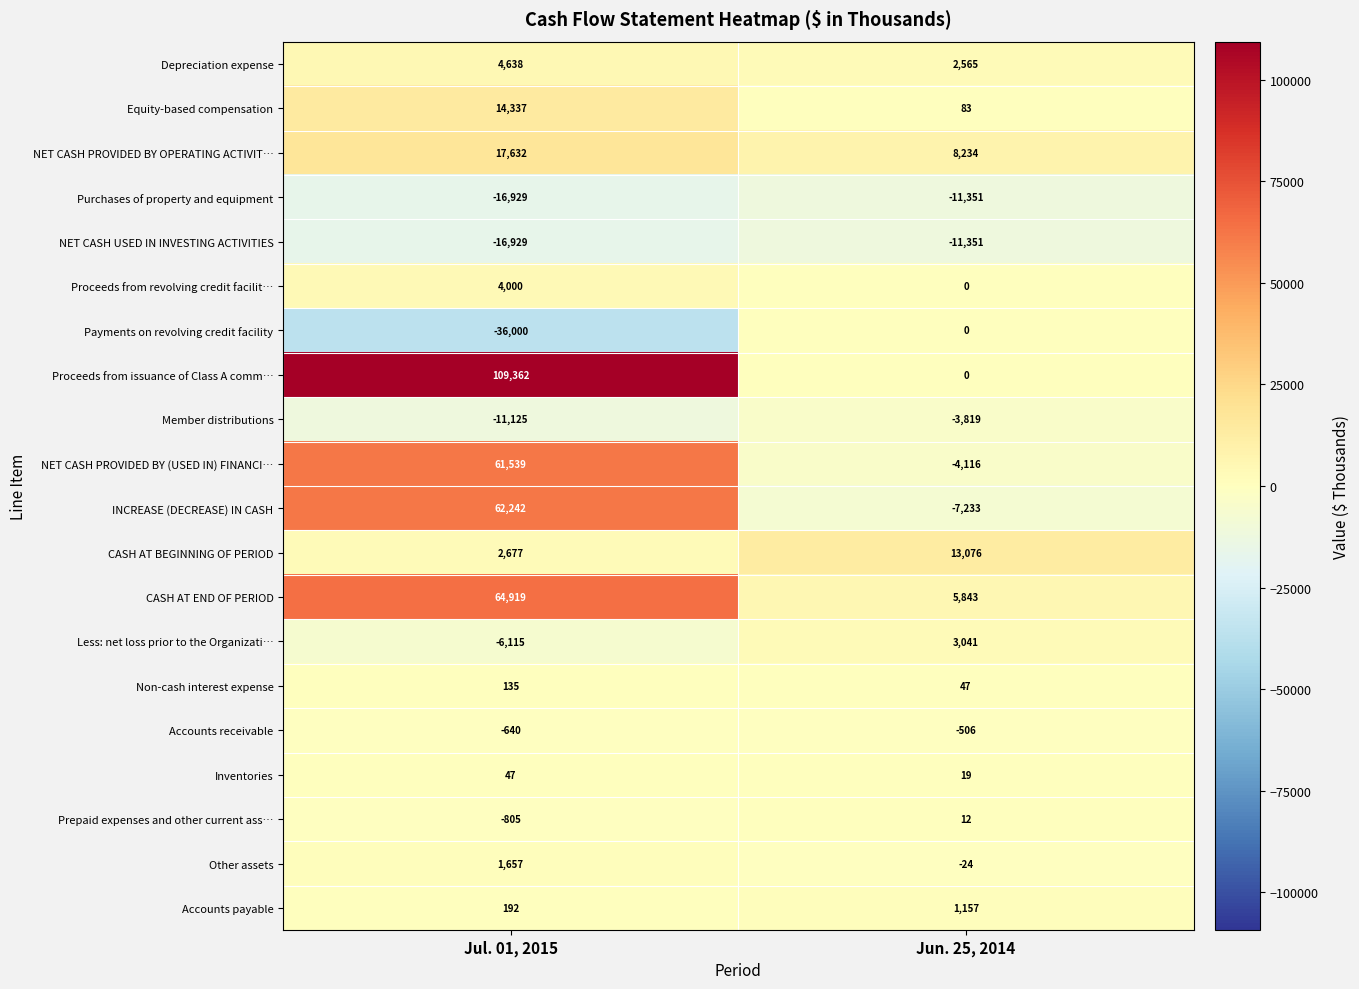

The value of Non-cash interest expense at Jun. 25, 2014 is 47. True or false?

True